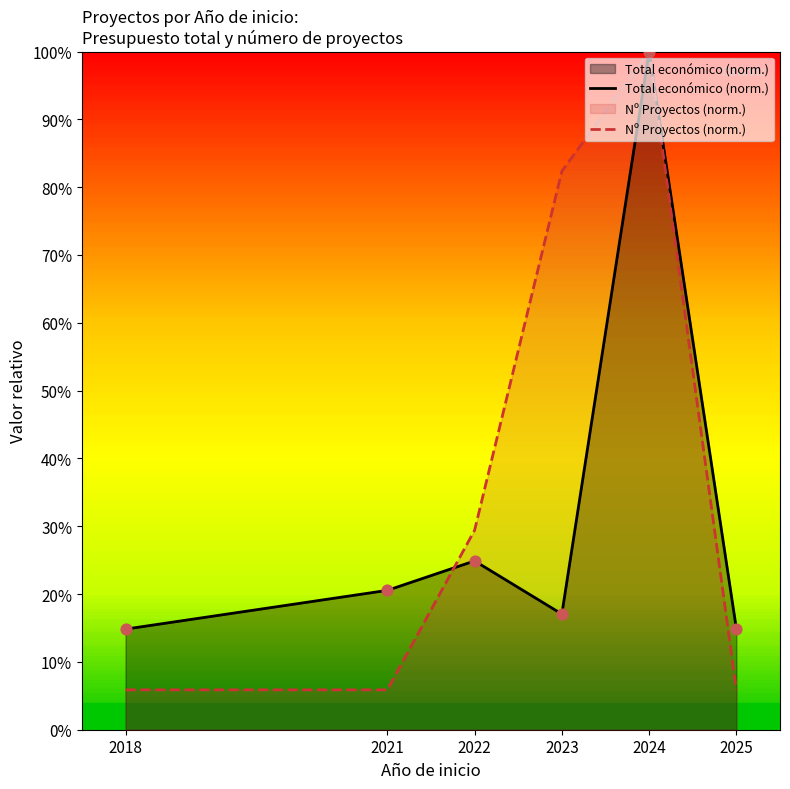

Is the value of Total económico (norm.) at 2022 greater than the value of Nº Proyectos (norm.) at 2024?

No